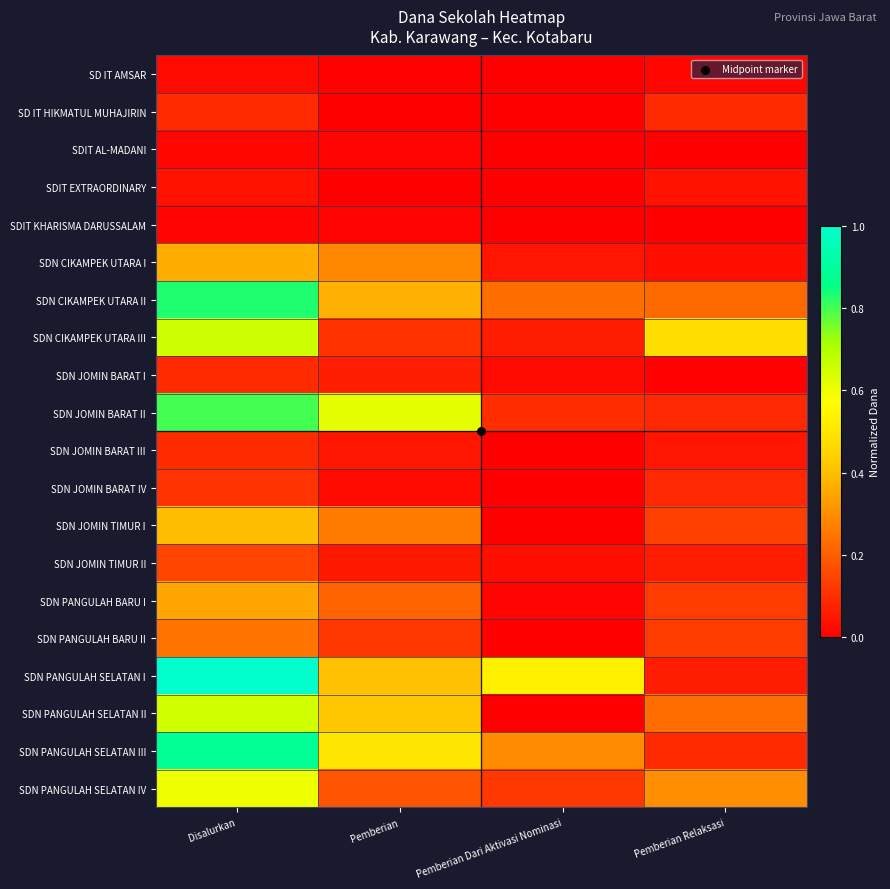

Reading left to right, list all the values displayed in this chart.

SD IT AMSAR: Disalurkan=0.0	Pemberian=0.0	Pemberian Dari Aktivasi Nominasi=0.0	Pemberian Relaksasi=0.0
SD IT HIKMATUL MUHAJIRIN: Disalurkan=0.1	Pemberian=0.0	Pemberian Dari Aktivasi Nominasi=0.0	Pemberian Relaksasi=0.1
SDIT AL-MADANI: Disalurkan=0.0	Pemberian=0.0	Pemberian Dari Aktivasi Nominasi=0.0	Pemberian Relaksasi=0.0
SDIT EXTRAORDINARY: Disalurkan=0.0	Pemberian=0.0	Pemberian Dari Aktivasi Nominasi=0.0	Pemberian Relaksasi=0.0
SDIT KHARISMA DARUSSALAM: Disalurkan=0.0	Pemberian=0.0	Pemberian Dari Aktivasi Nominasi=0.0	Pemberian Relaksasi=0.0
SDN CIKAMPEK UTARA I: Disalurkan=0.4	Pemberian=0.3	Pemberian Dari Aktivasi Nominasi=0.0	Pemberian Relaksasi=0.0
SDN CIKAMPEK UTARA II: Disalurkan=0.8	Pemberian=0.4	Pemberian Dari Aktivasi Nominasi=0.2	Pemberian Relaksasi=0.2
SDN CIKAMPEK UTARA III: Disalurkan=0.7	Pemberian=0.1	Pemberian Dari Aktivasi Nominasi=0.1	Pemberian Relaksasi=0.5
SDN JOMIN BARAT I: Disalurkan=0.1	Pemberian=0.1	Pemberian Dari Aktivasi Nominasi=0.0	Pemberian Relaksasi=0.0
SDN JOMIN BARAT II: Disalurkan=0.8	Pemberian=0.6	Pemberian Dari Aktivasi Nominasi=0.1	Pemberian Relaksasi=0.1
SDN JOMIN BARAT III: Disalurkan=0.1	Pemberian=0.0	Pemberian Dari Aktivasi Nominasi=0.0	Pemberian Relaksasi=0.0
SDN JOMIN BARAT IV: Disalurkan=0.1	Pemberian=0.0	Pemberian Dari Aktivasi Nominasi=0.0	Pemberian Relaksasi=0.1
SDN JOMIN TIMUR I: Disalurkan=0.4	Pemberian=0.3	Pemberian Dari Aktivasi Nominasi=0.0	Pemberian Relaksasi=0.1
SDN JOMIN TIMUR II: Disalurkan=0.1	Pemberian=0.1	Pemberian Dari Aktivasi Nominasi=0.0	Pemberian Relaksasi=0.1
SDN PANGULAH BARU I: Disalurkan=0.4	Pemberian=0.2	Pemberian Dari Aktivasi Nominasi=0.0	Pemberian Relaksasi=0.1
SDN PANGULAH BARU II: Disalurkan=0.2	Pemberian=0.1	Pemberian Dari Aktivasi Nominasi=0.0	Pemberian Relaksasi=0.1
SDN PANGULAH SELATAN I: Disalurkan=1.0	Pemberian=0.4	Pemberian Dari Aktivasi Nominasi=0.5	Pemberian Relaksasi=0.1
SDN PANGULAH SELATAN II: Disalurkan=0.6	Pemberian=0.4	Pemberian Dari Aktivasi Nominasi=0.0	Pemberian Relaksasi=0.2
SDN PANGULAH SELATAN III: Disalurkan=0.9	Pemberian=0.5	Pemberian Dari Aktivasi Nominasi=0.3	Pemberian Relaksasi=0.1
SDN PANGULAH SELATAN IV: Disalurkan=0.6	Pemberian=0.2	Pemberian Dari Aktivasi Nominasi=0.1	Pemberian Relaksasi=0.3